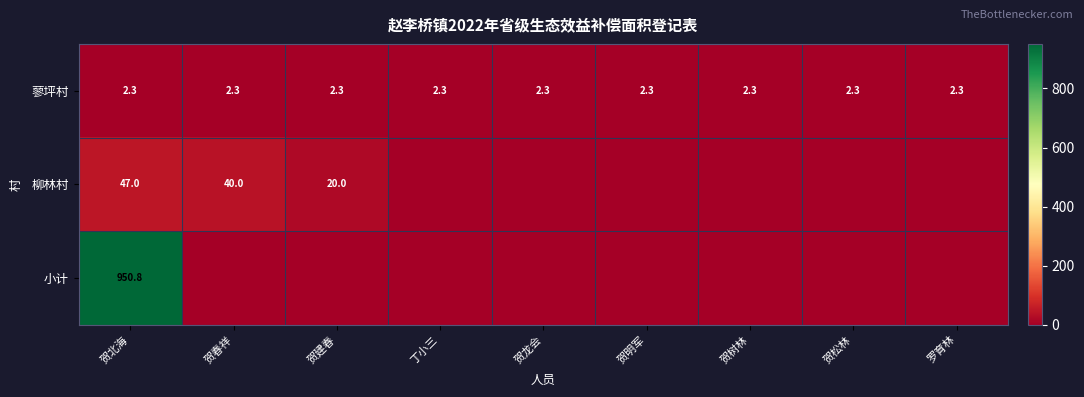

What is the sum of the 蓼坪村 values at 罗育林 and 贺松林?

4.6